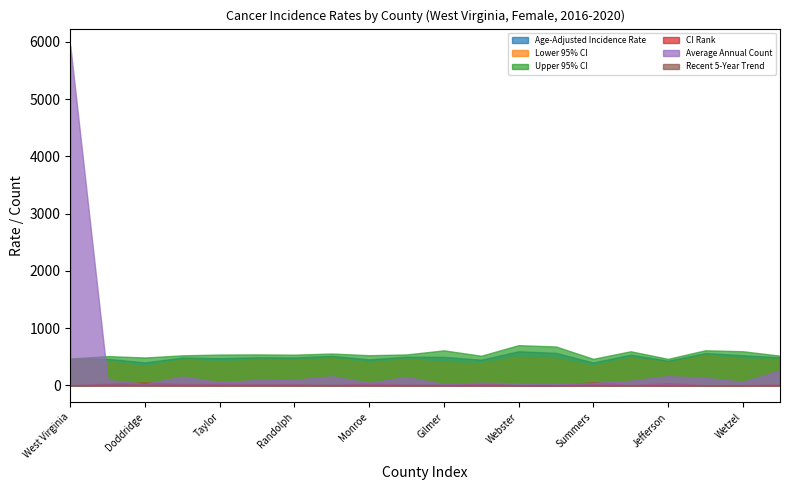

What is the difference between the second highest and minimum values in the Lower 95% CI series?

172.5